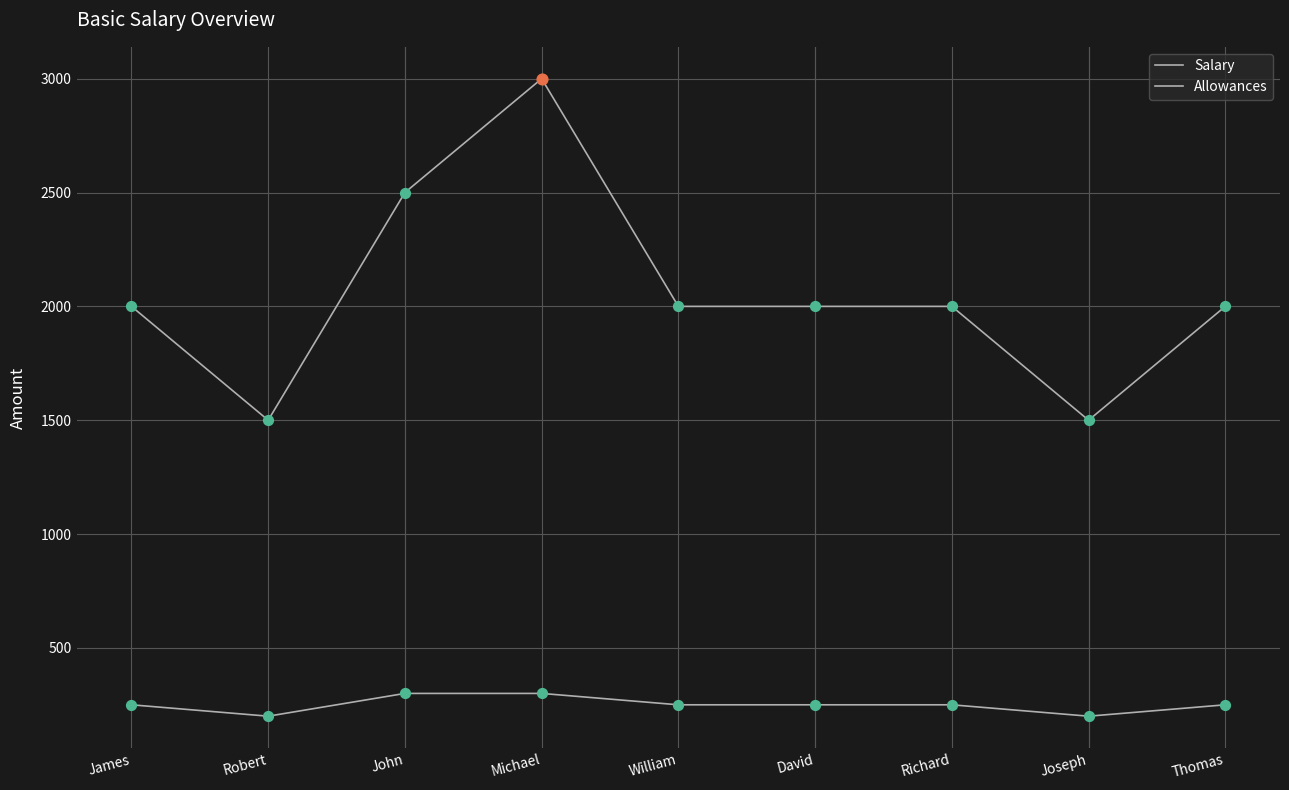

Is this an area chart (filled region under the line)?

No